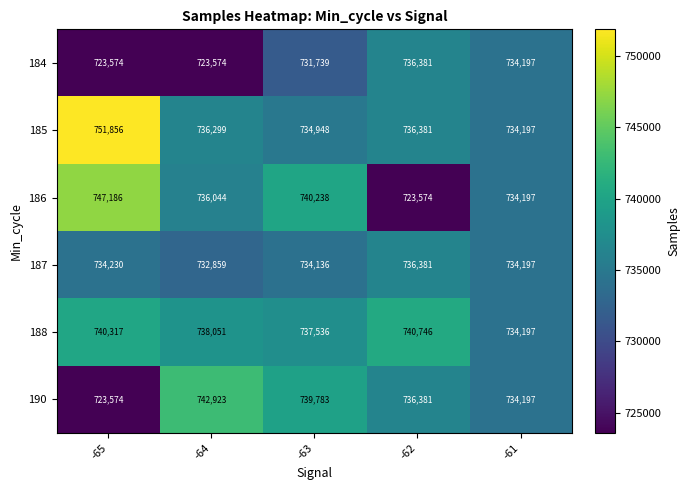

The 186 series shows 345798 at -63. True or false?

False